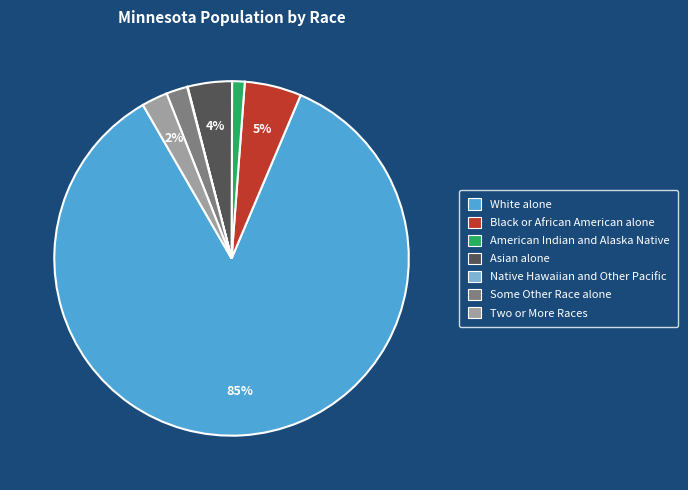

To the nearest percent, what is the combined percentage of Black or African American alone and Some Other Race alone?

7%